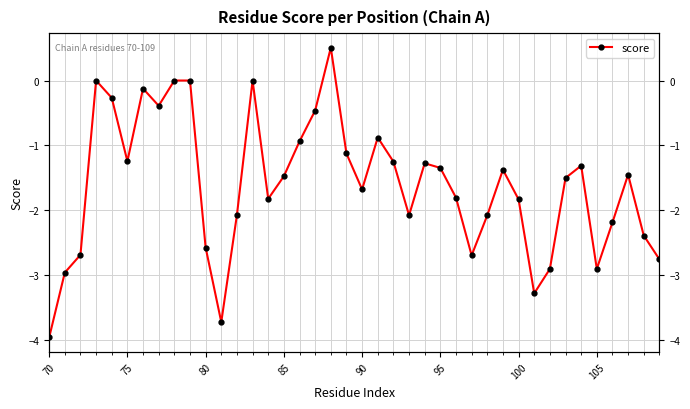

Reading right to left, what are all the values shown in this chart?

-2.8	-2.4	-1.5	-2.2	-2.9	-1.3	-1.5	-2.9	-3.3	-1.8	-1.4	-2.1	-2.7	-1.8	-1.3	-1.3	-2.1	-1.3	-0.9	-1.7	-1.1	0.5	-0.5	-0.9	-1.5	-1.8	0.0	-2.1	-3.7	-2.6	0.0	0.0	-0.4	-0.1	-1.2	-0.3	0.0	-2.7	-3.0	-4.0